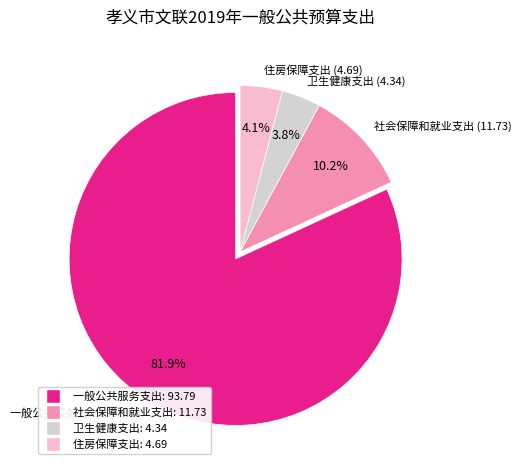

Count the number of slices in the pie.

4